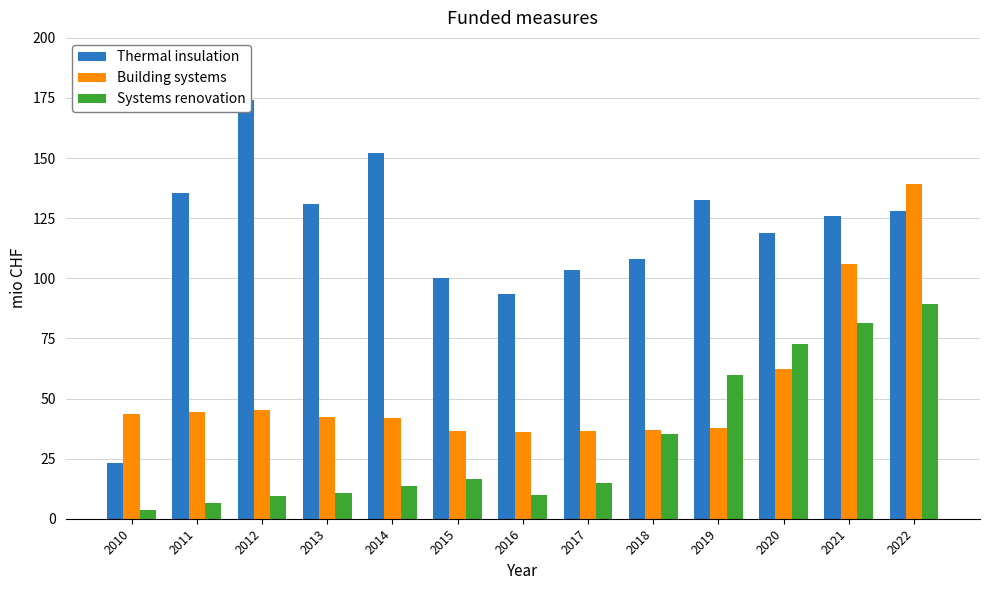

Count the number of categories in the chart.

13